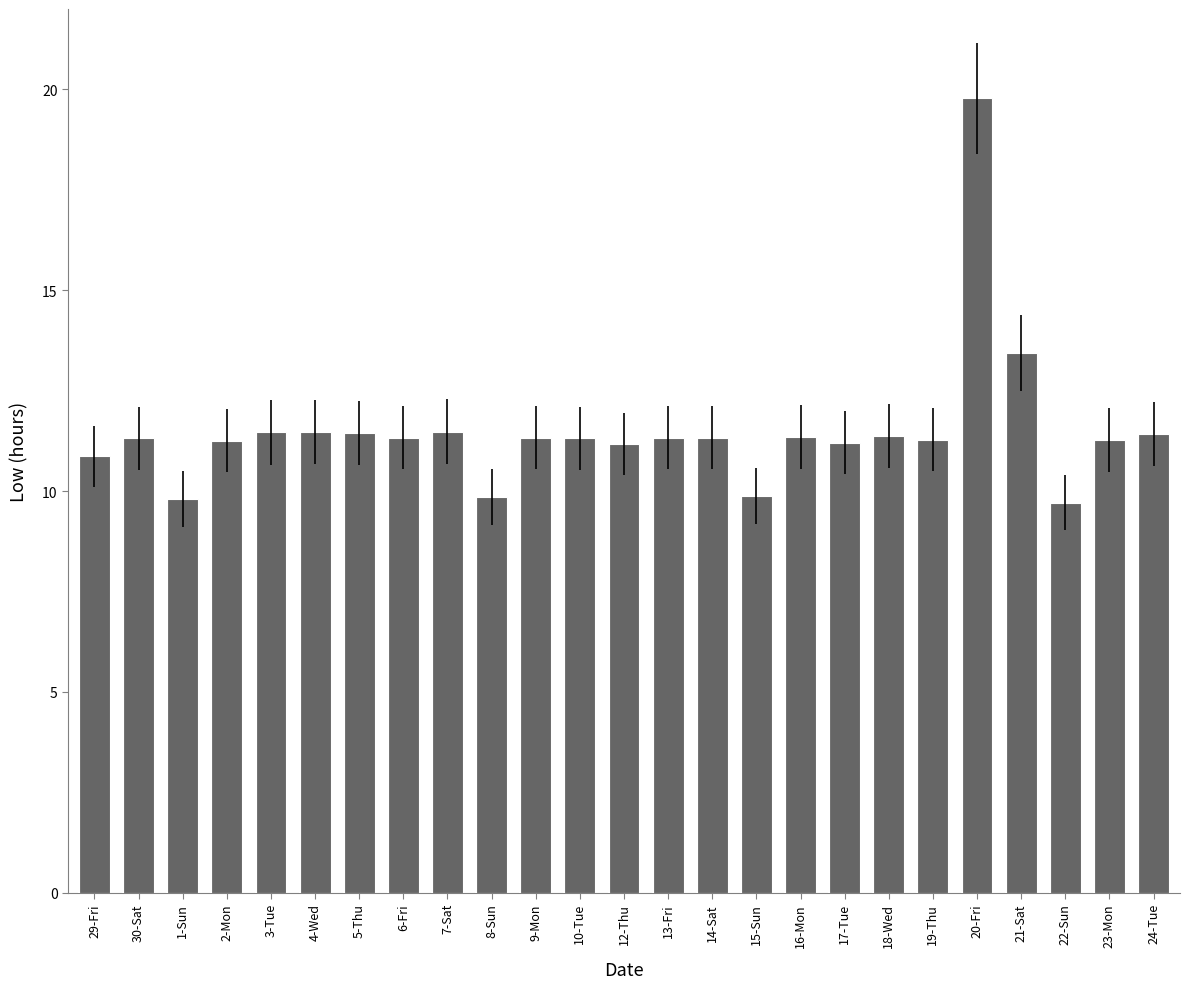

What is the ratio of the value at 24-Tue to the value at 18-Wed?

1.0